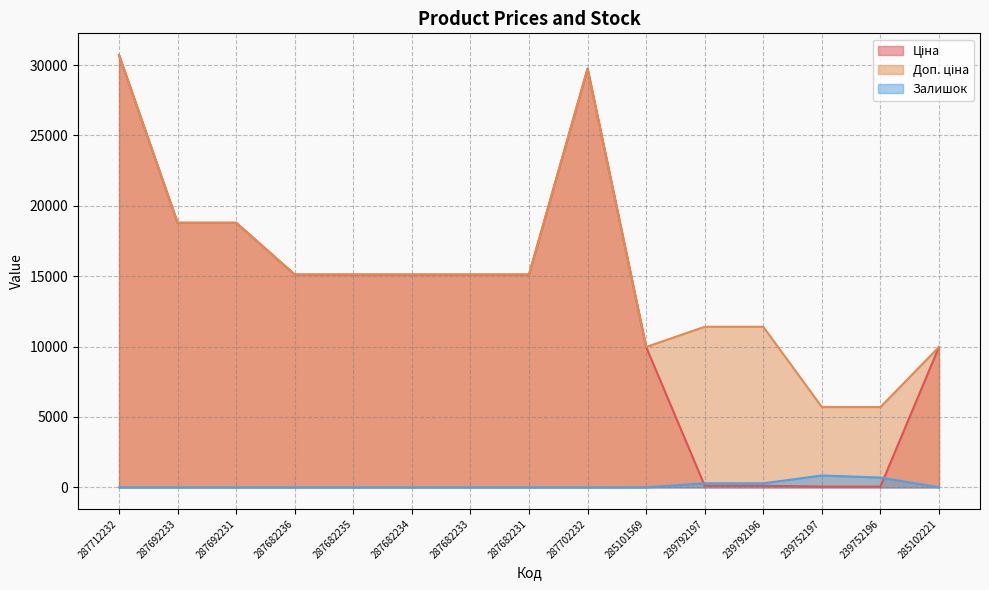

What is the total value across all series at 287712232?

61434.3